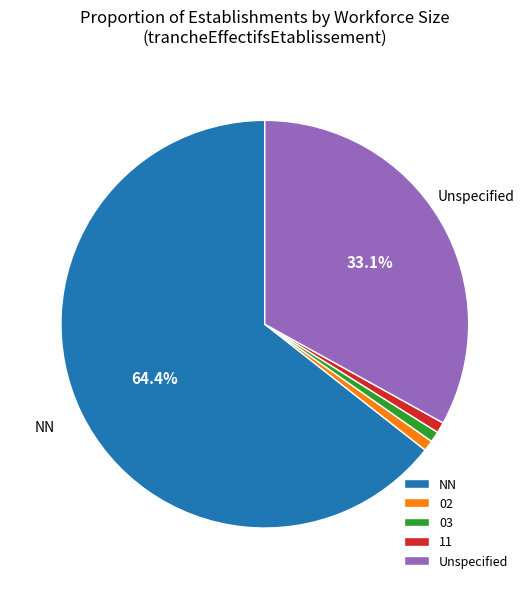

Is there any slice that represents more than half of the pie?

Yes